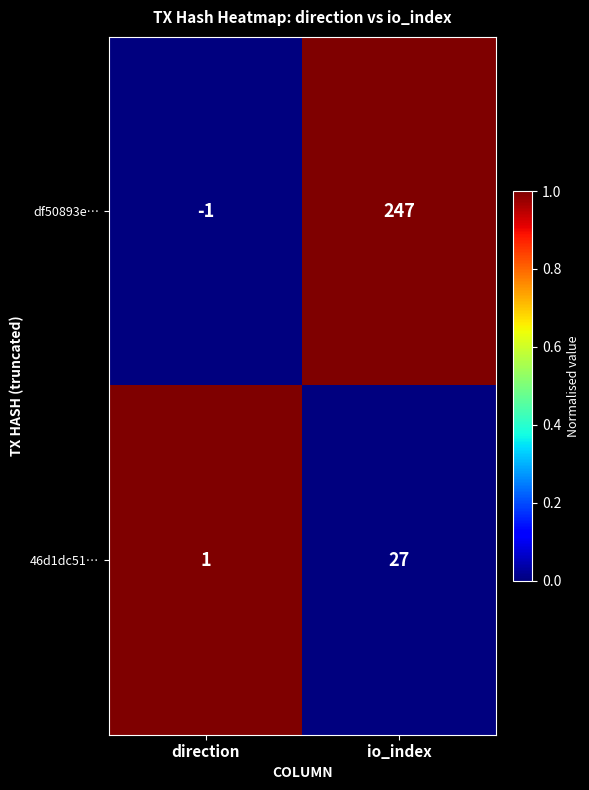

At which category is the sum across all series the highest?

io_index